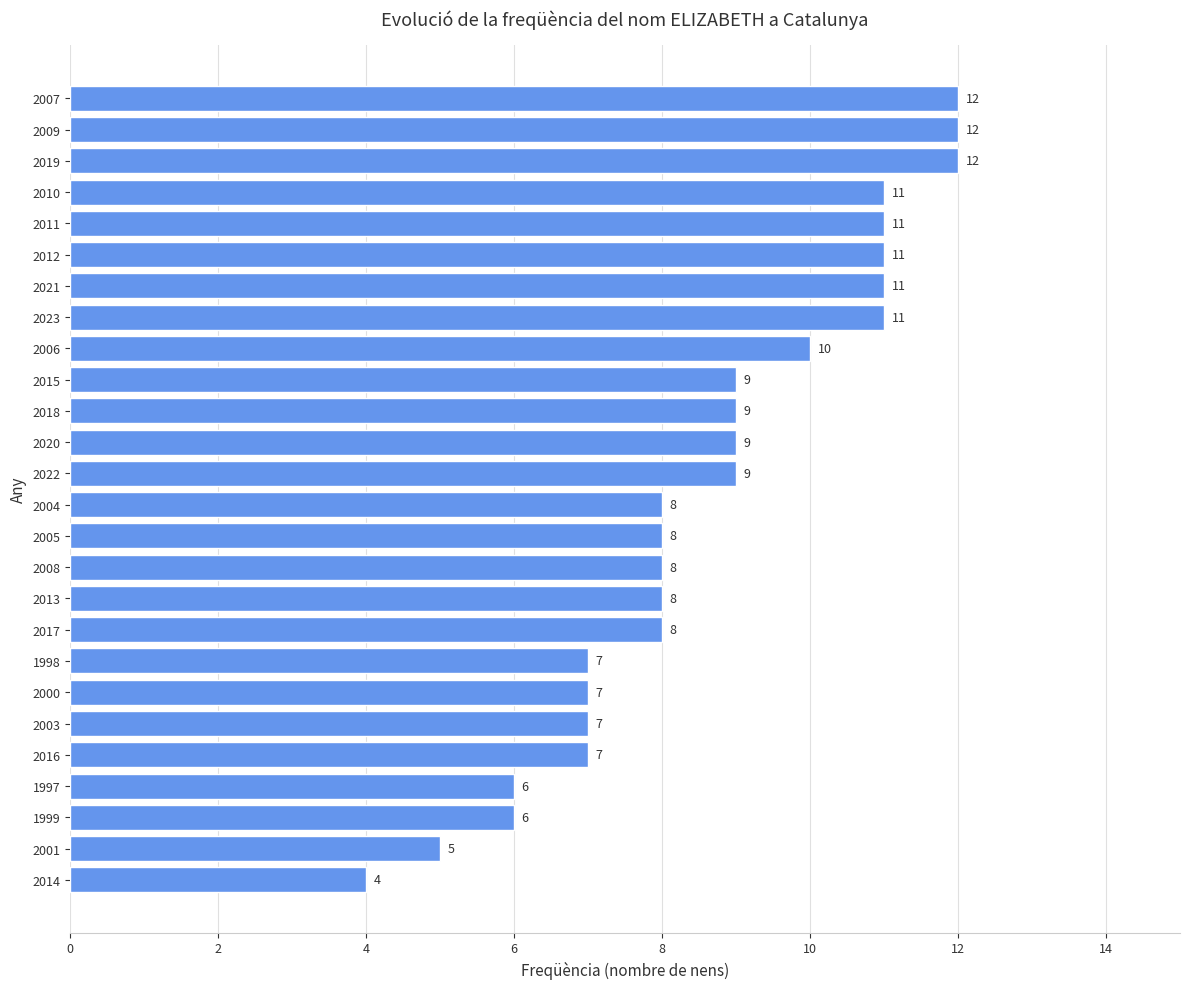

What is the approximate value at 2004?

8